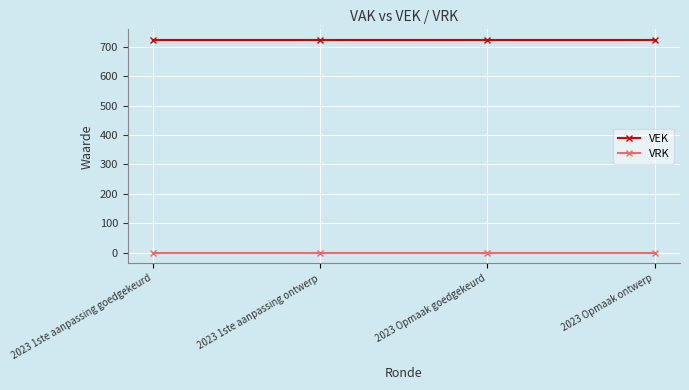

Which series has the largest total across all categories?

VEK